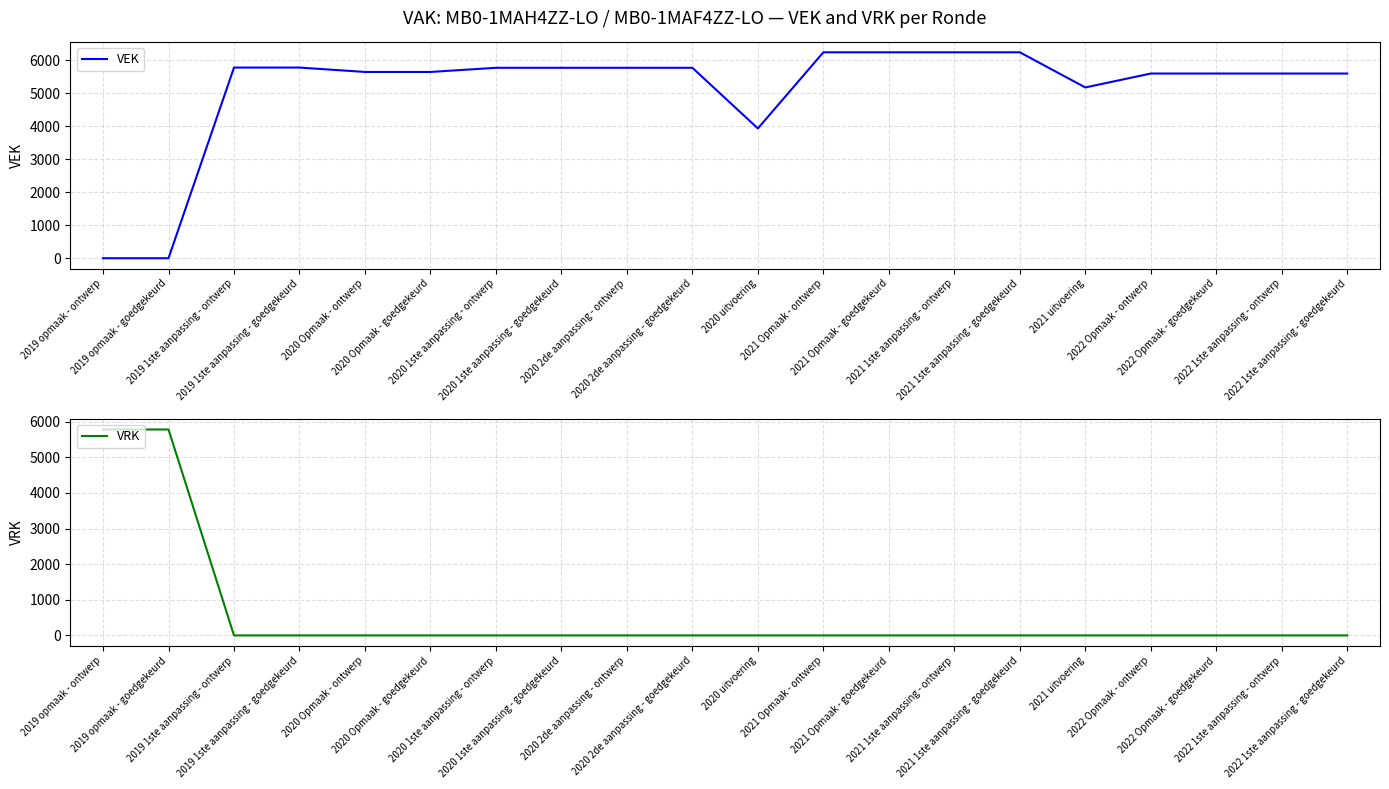

The VRK series shows 9646 at 2019 opmaak - ontwerp. True or false?

False